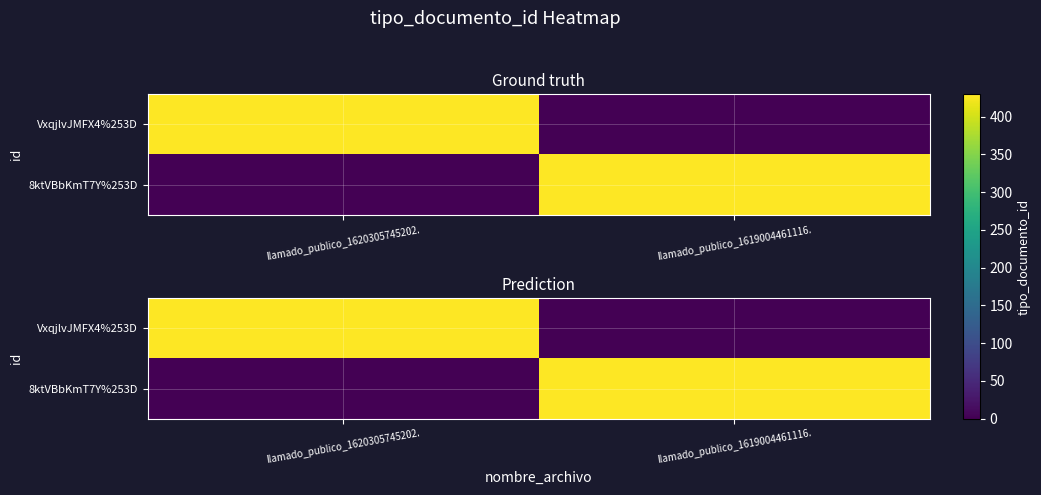

What is the average value of the 8ktVBbKmT7Y%253D series?

214.7